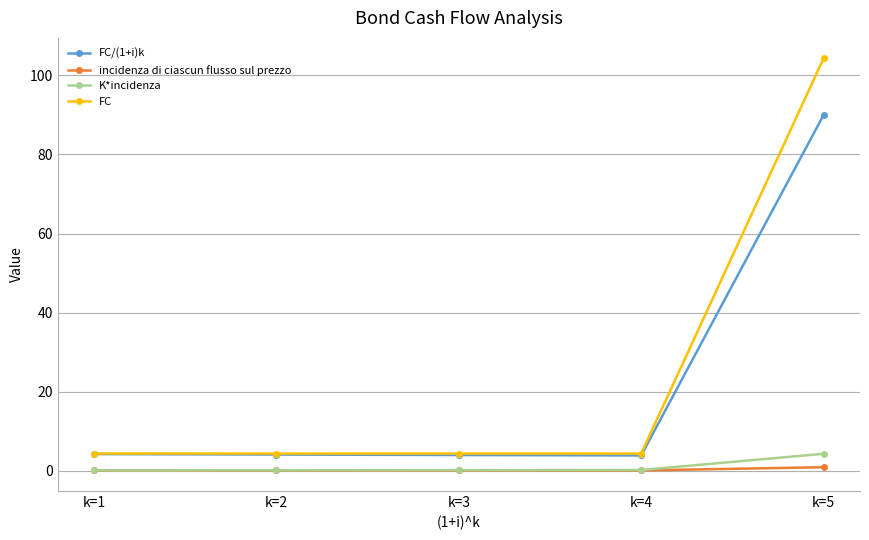

Which label corresponds to the largest value in the chart?

k=5